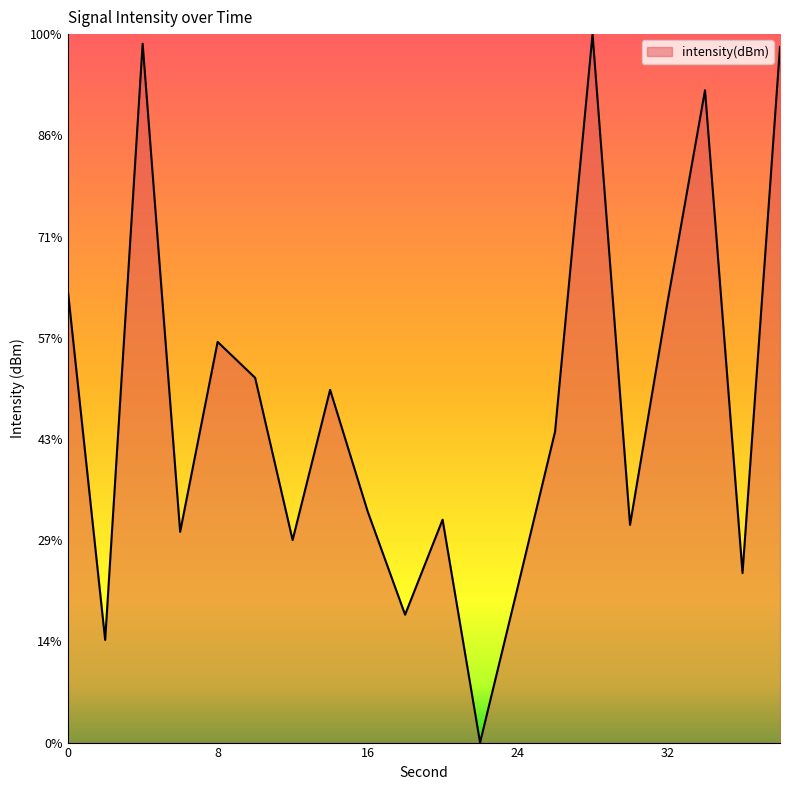

Does the chart have visible grid lines?

No